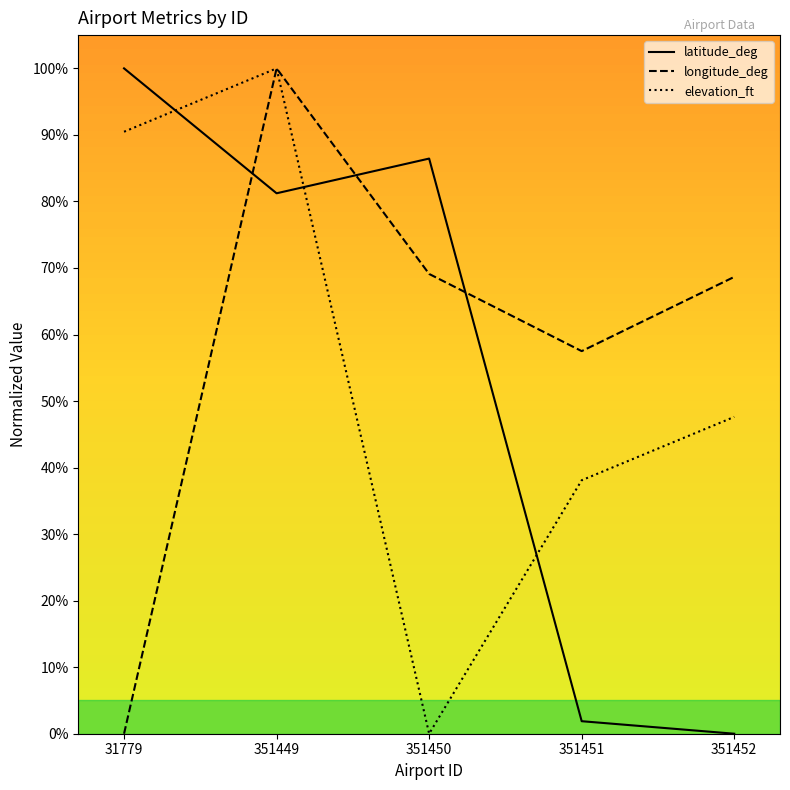

What is the spread (max minus min) of values at 351450?

86.4